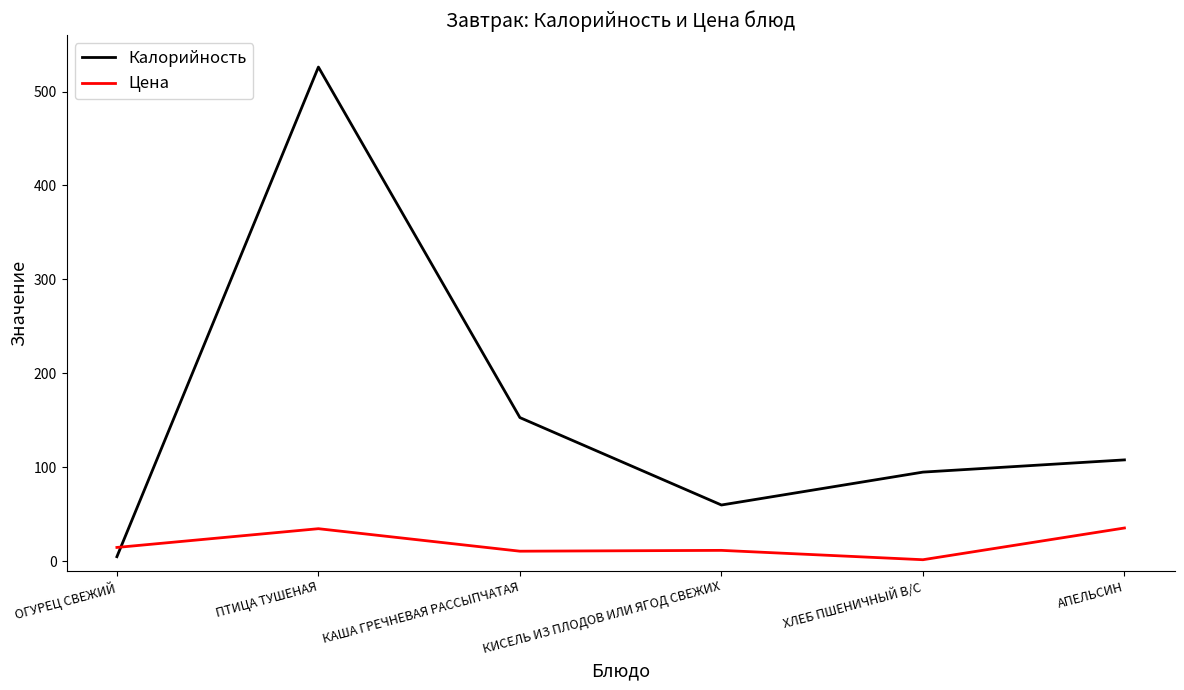

How many distinct data groups are displayed?

2